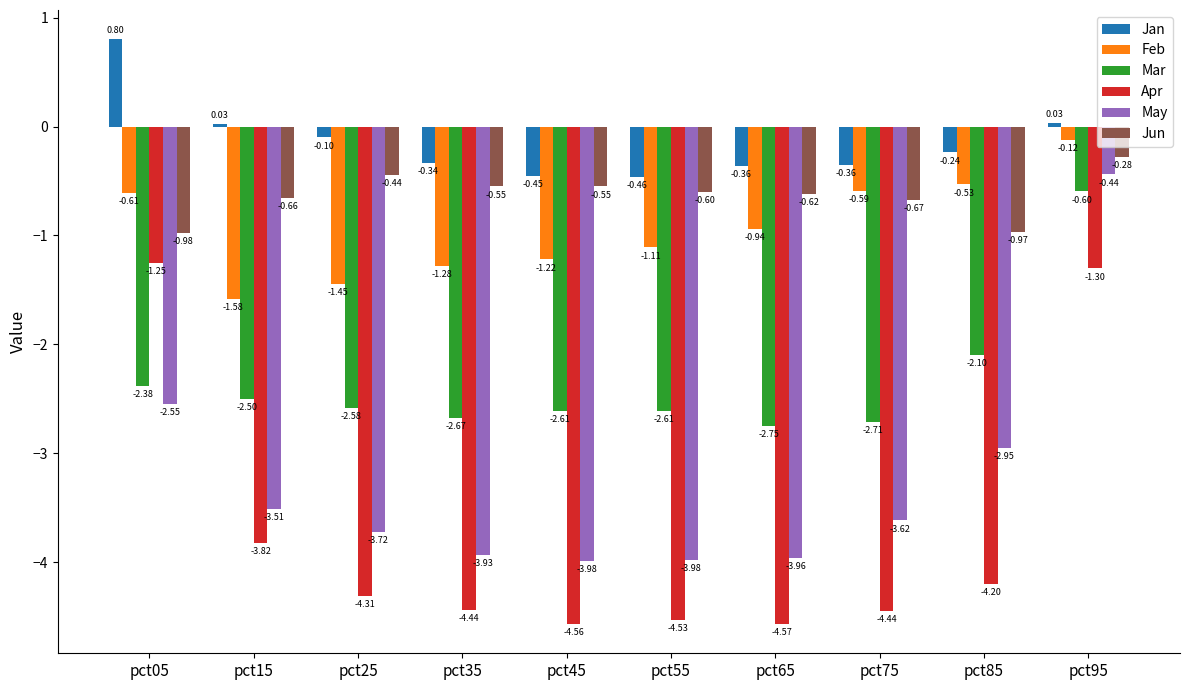

At which category does the chart reach its minimum across all series?

pct65